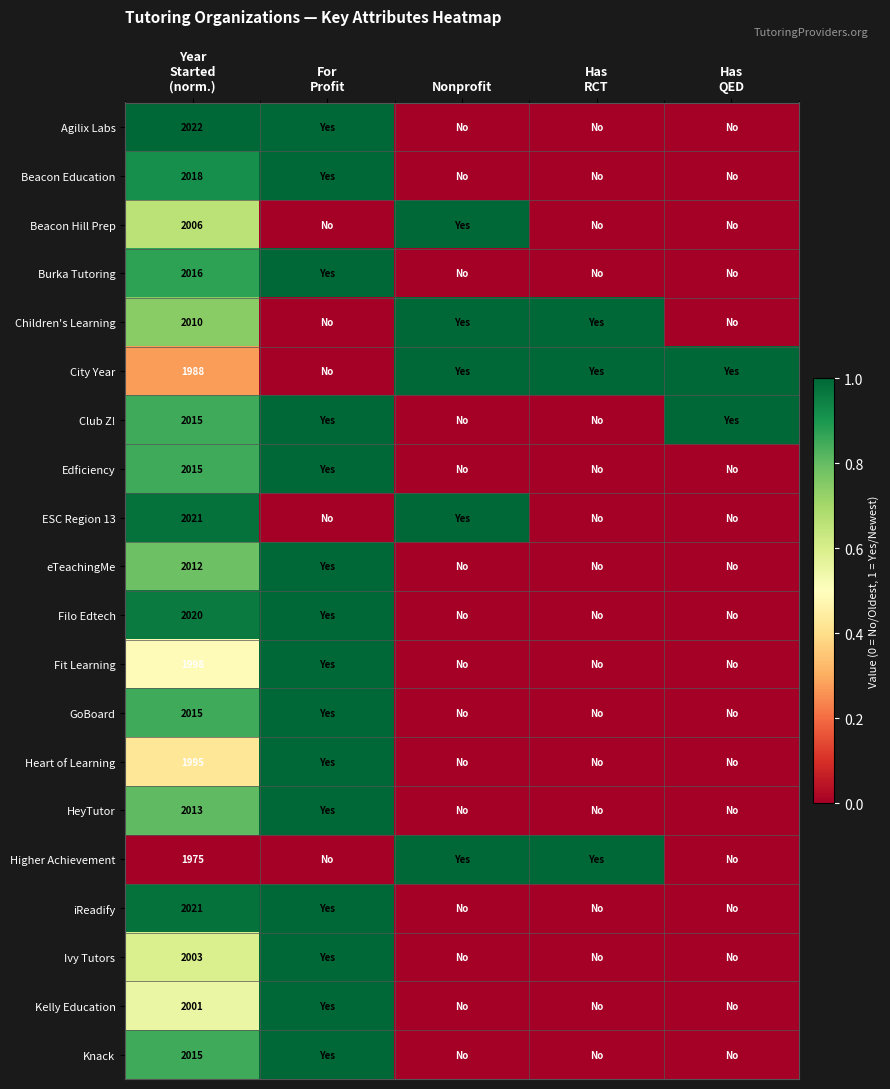

Read the Ivy Tutors value at For Profit.

1.0